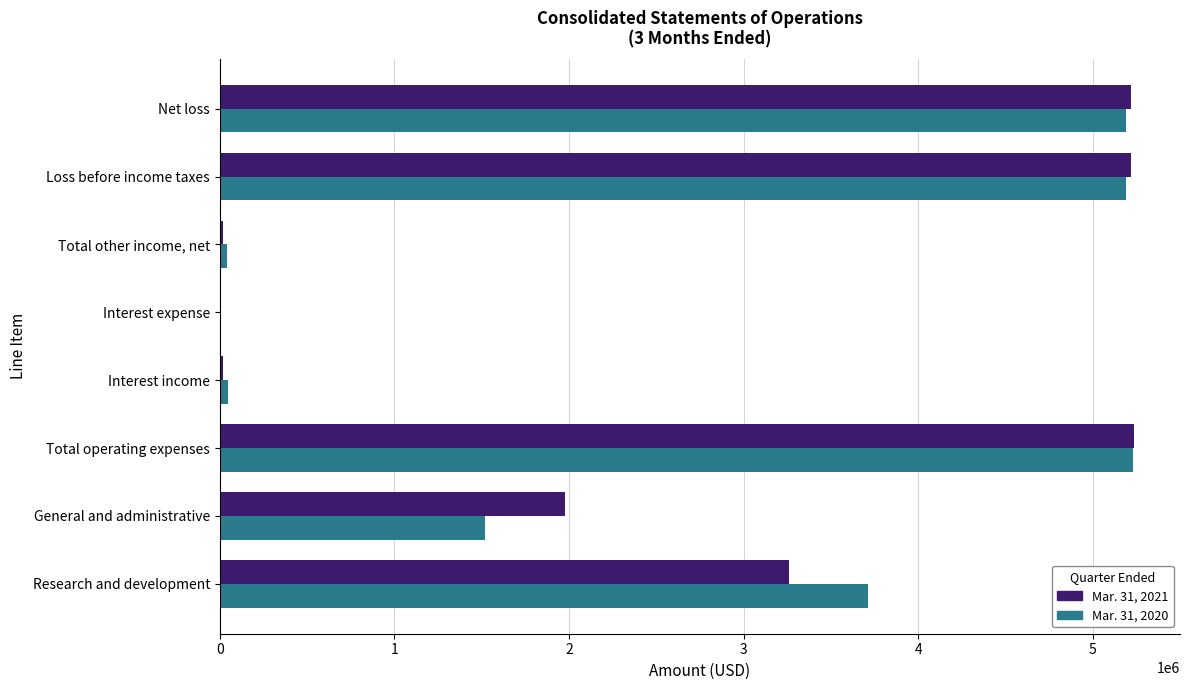

The Mar. 31, 2021 series shows 1503288 at Loss before income taxes. True or false?

False